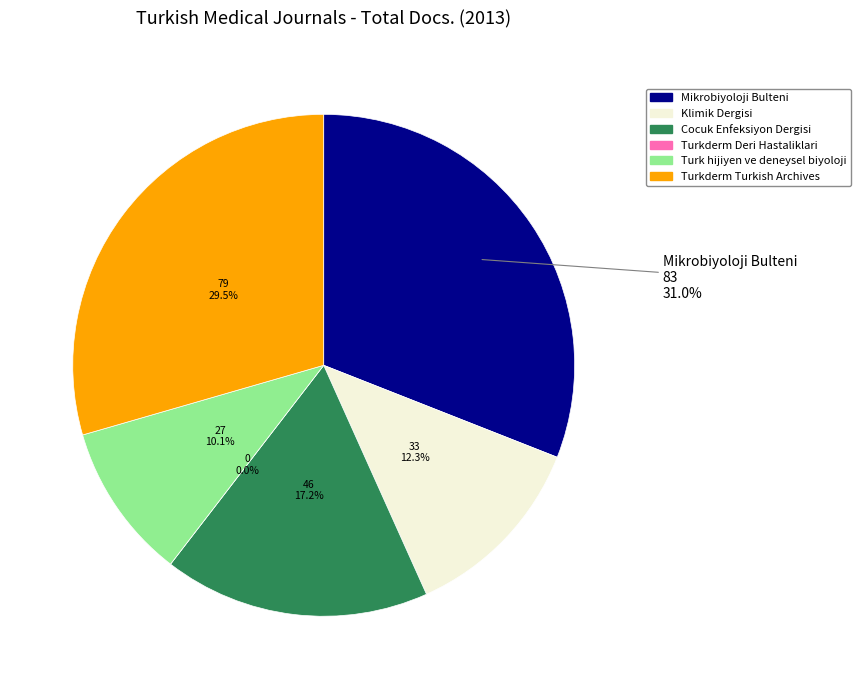

What is the change in value from Klimik Dergisi to Turkderm Deri Hastaliklari?

-33